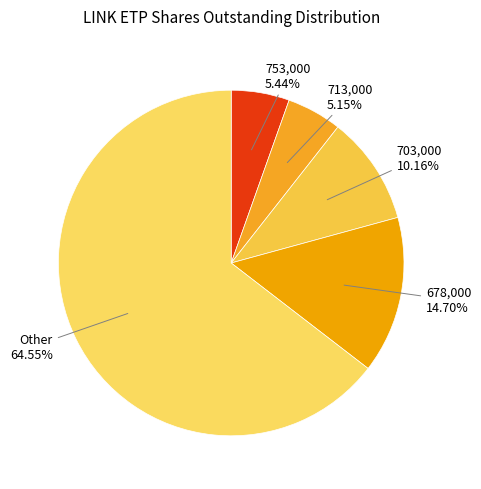

Combined, do 678,000 and Other account for over 50%?

Yes